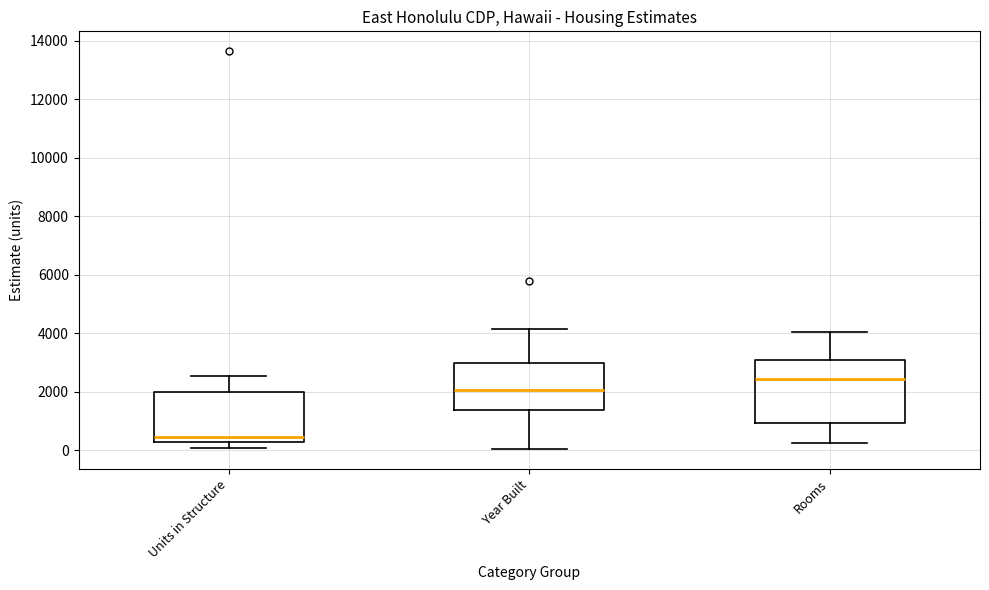

Reading left to right, read every box against the y-axis: the position of its median line, the range the box covers, and the ends of its whiskers. The values are not printed on the chart, so give them approximately, as read against the axis.

Units in Structure: median 400, box 200 to 2000, whiskers 0 to 2600
Year Built: median 2000, box 1400 to 3000, whiskers 0 to 4200
Rooms: median 2400, box 1000 to 3200, whiskers 200 to 4000